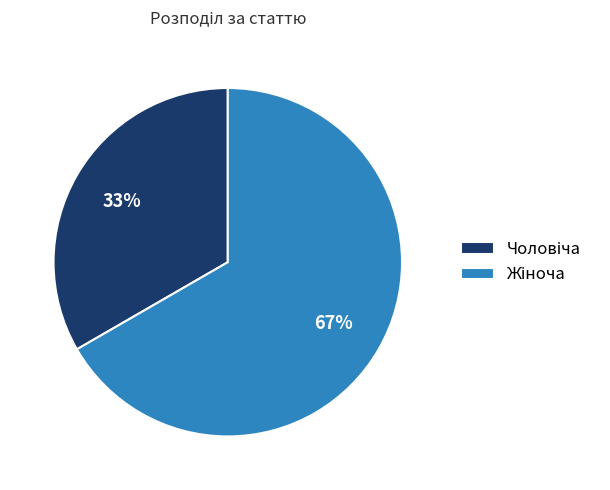

To the nearest percent, what is the average slice percentage?

50%